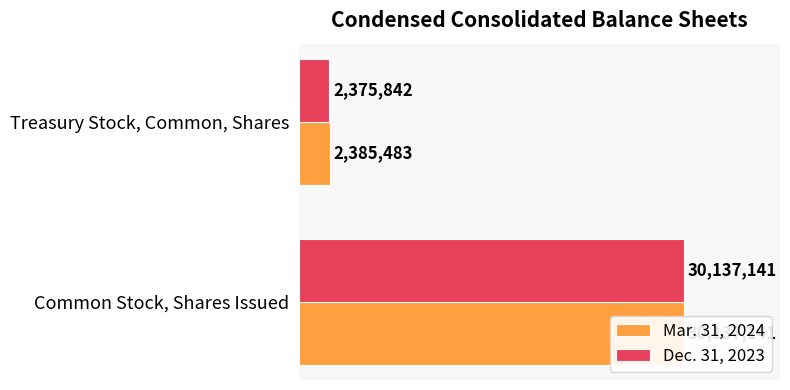

Reading left to right, what are all the values shown in this chart?

Mar. 31, 2024: 30137141	2385483
Dec. 31, 2023: 30137141	2375842